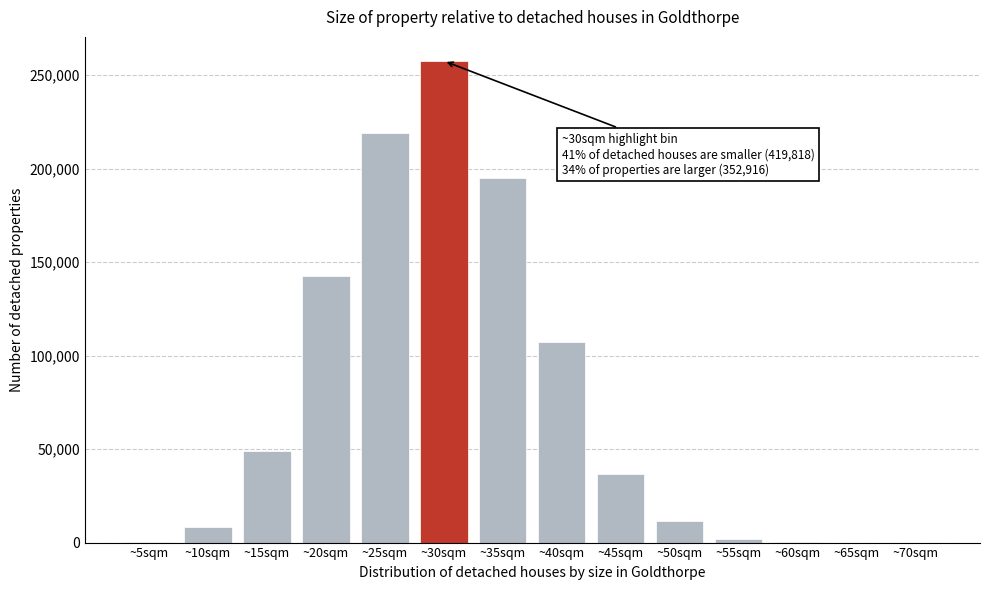

Which label corresponds to the largest value in the chart?

~30sqm